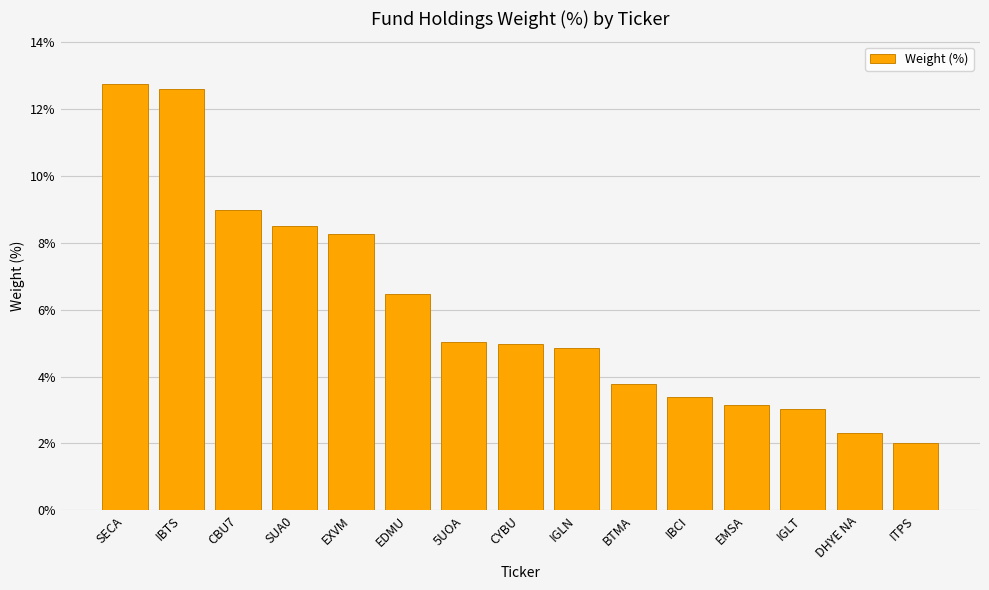

Where does the data first go above 4?

SECA